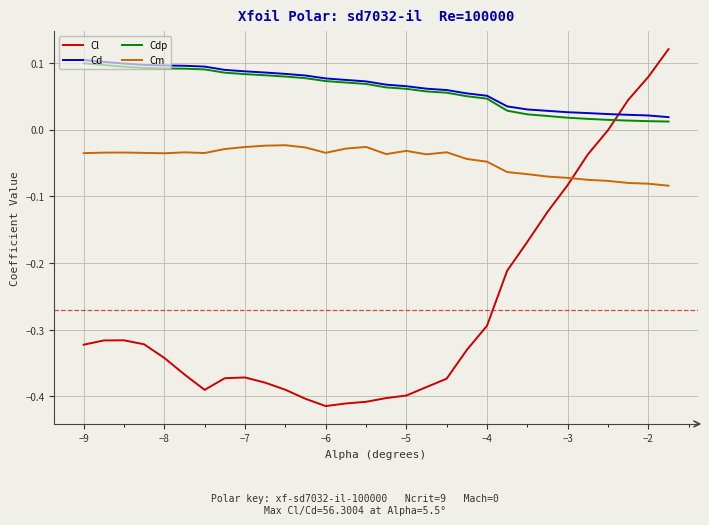

Which series has the largest range (max minus min)?

Cl